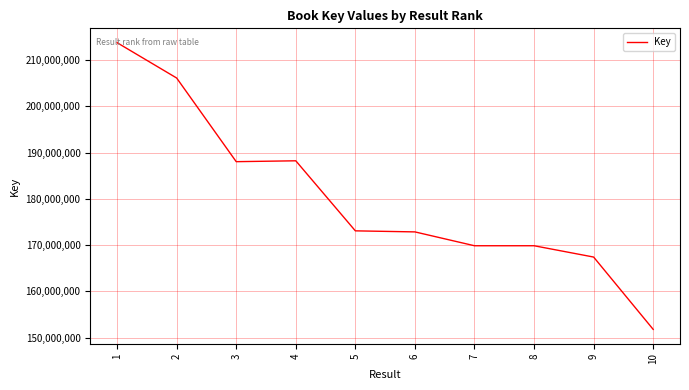

Does the chart display data point markers on the line(s)?

No